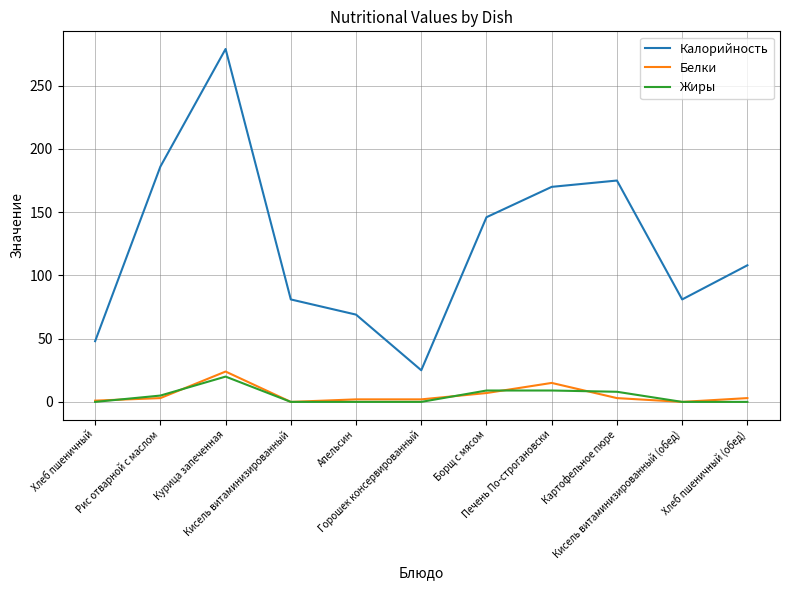

Which series has the largest total across all categories?

Калорийность